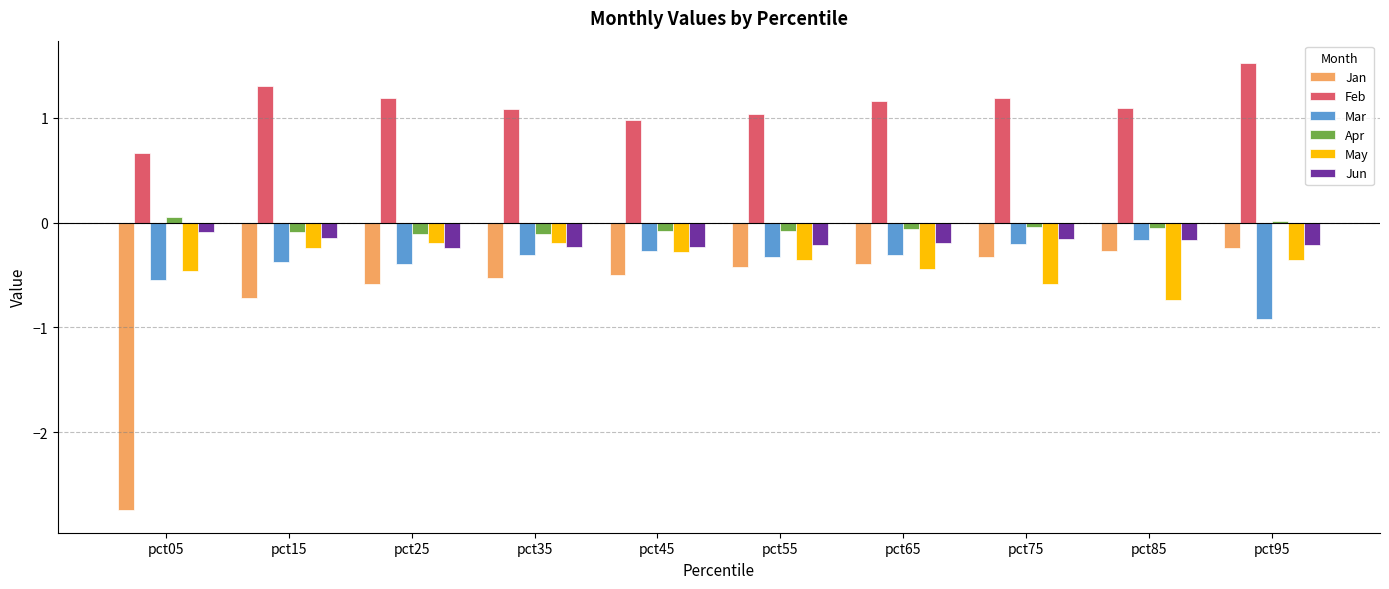

What is the minimum value shown in the chart?

-2.7